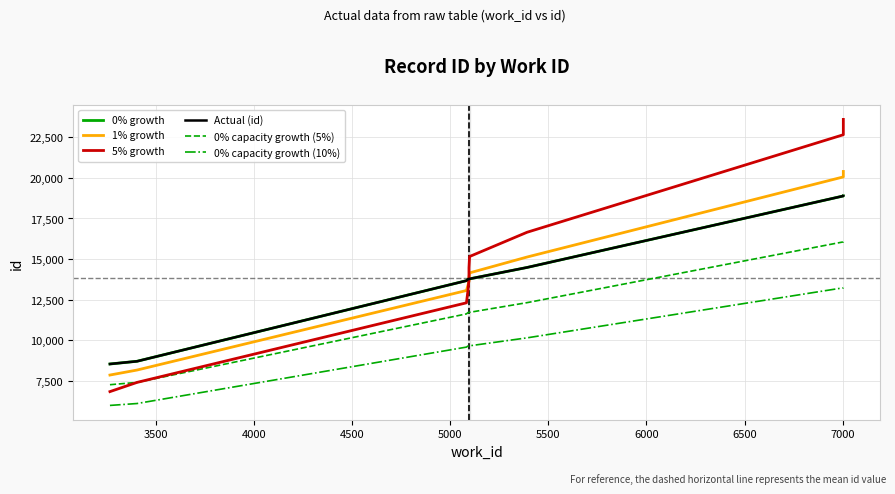

True or false: 0% capacity growth (5%) has more than 1 interior local peaks.

False